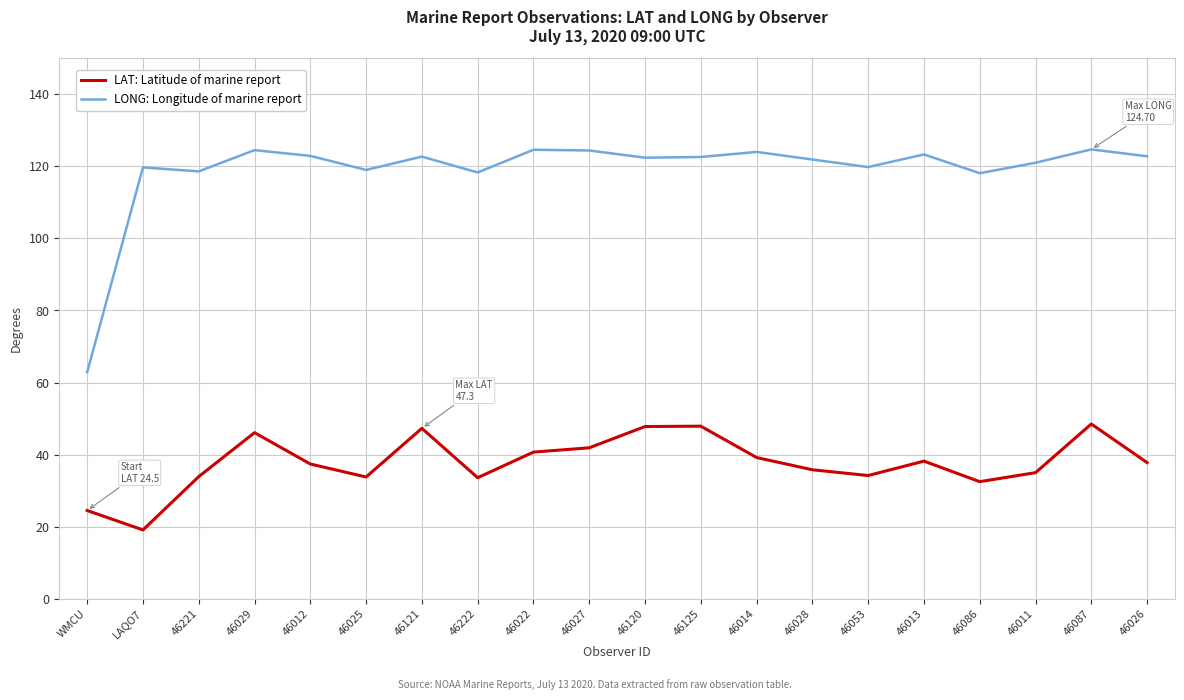

What is the spread (max minus min) of values at 46120?

74.6